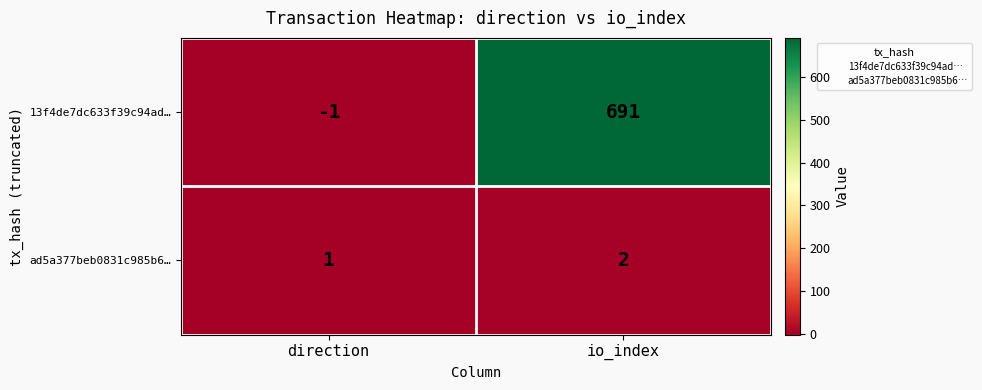

At direction, list the series in order from smallest to largest.

13f4de7dc633f39c94ad…, ad5a377beb0831c985b6…